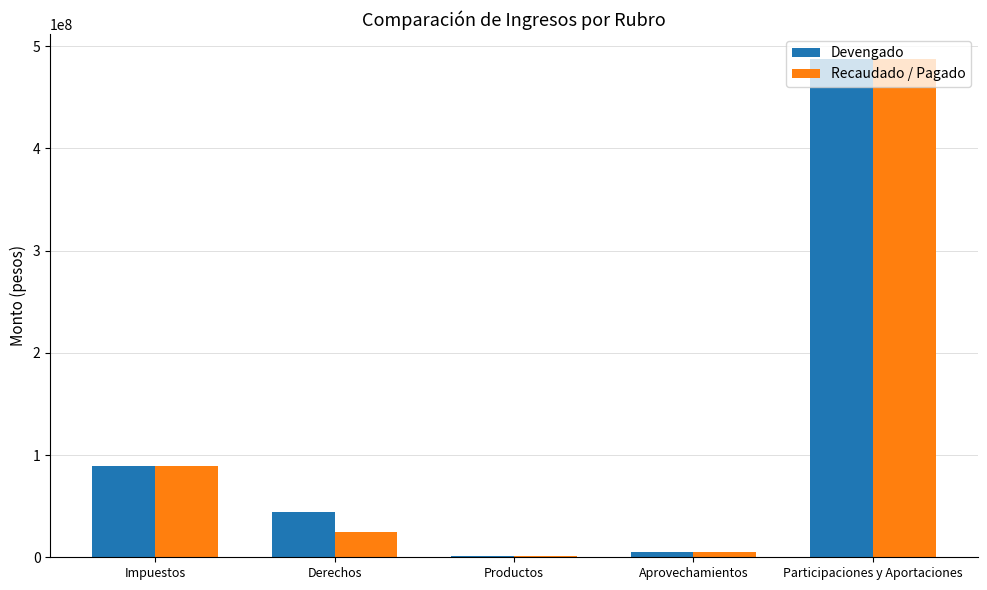

What is the difference between the Recaudado / Pagado values at Productos and Derechos?

23229464.4